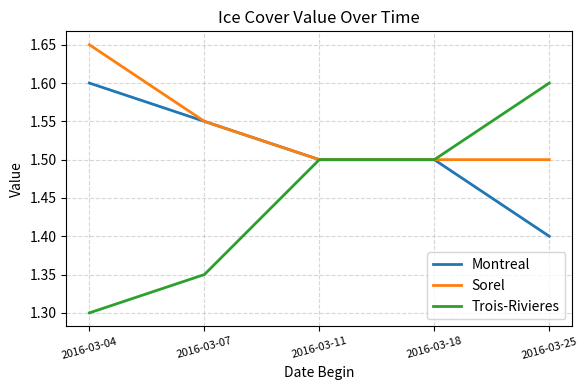

What is the approximate value of Sorel at 2016-03-18?

1.5